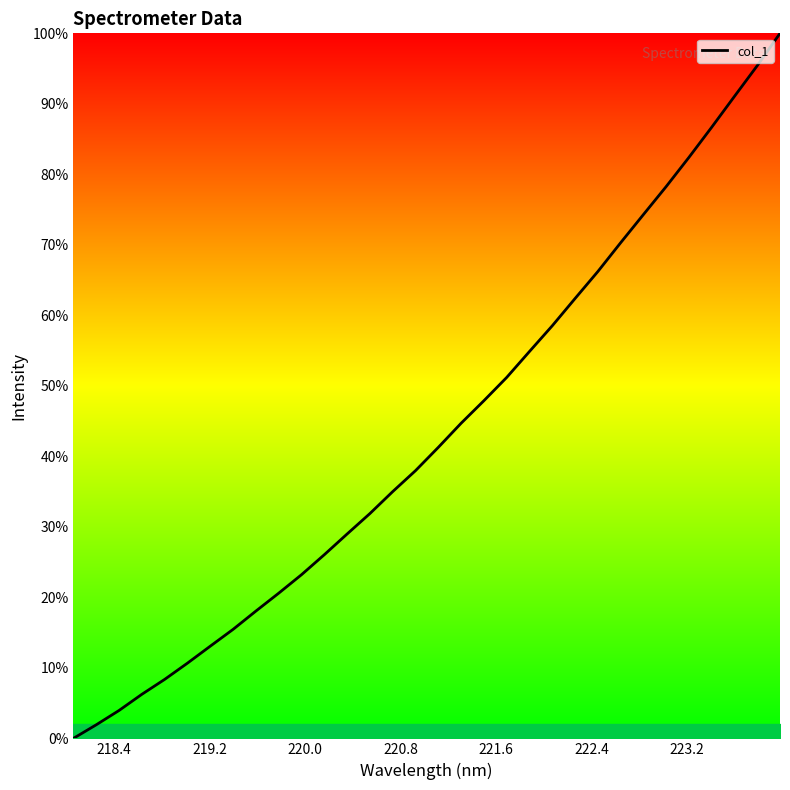

What is the difference between the maximum and minimum values?

100.0